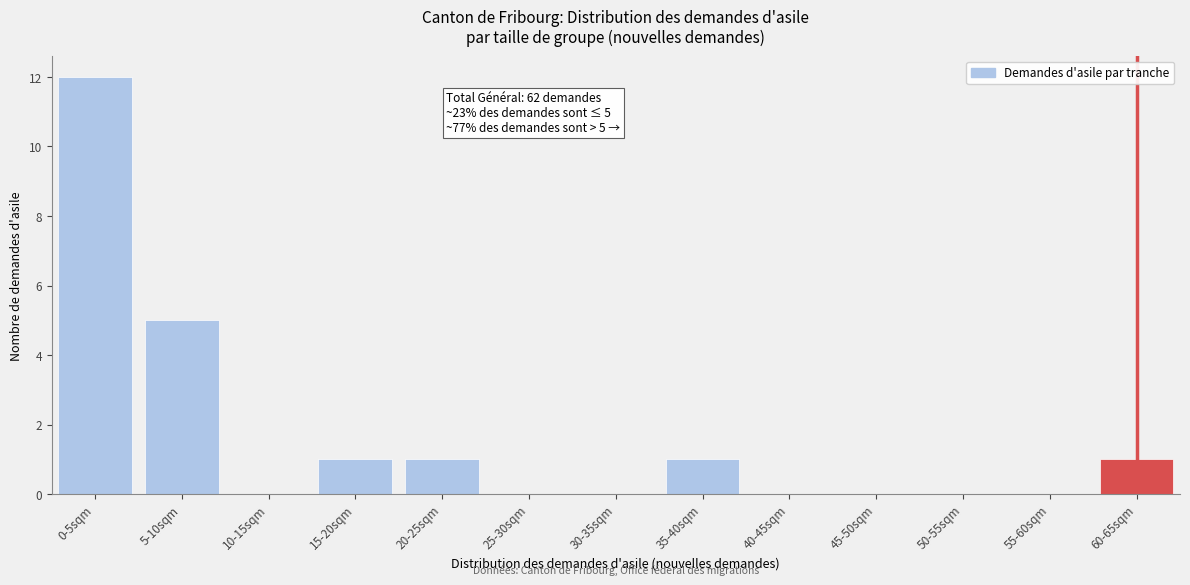

Reading right to left, transcribe all the data shown in this chart.

60-65sqm=1	55-60sqm=0	50-55sqm=0	45-50sqm=0	40-45sqm=0	35-40sqm=1	30-35sqm=0	25-30sqm=0	20-25sqm=1	15-20sqm=1	10-15sqm=0	5-10sqm=5	0-5sqm=12